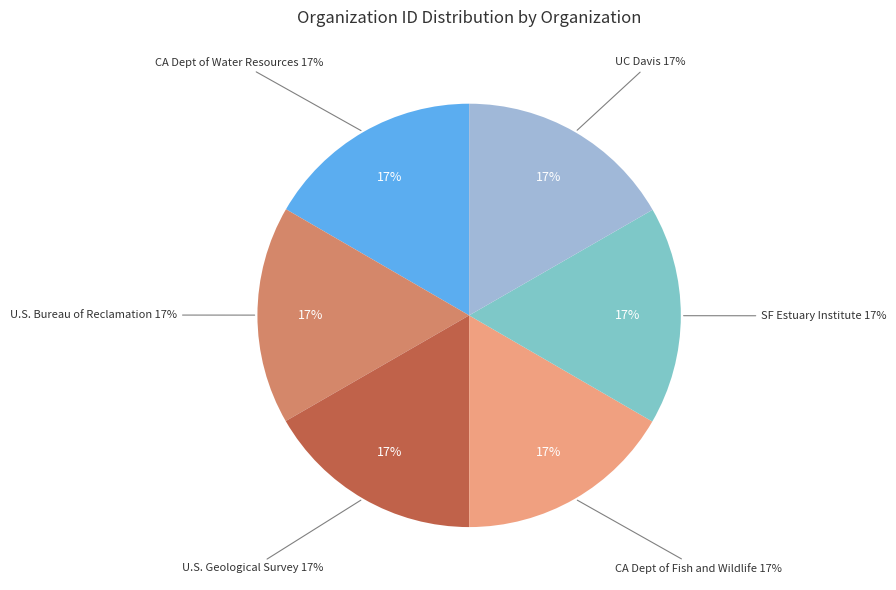

Is there any slice that represents more than half of the pie?

No